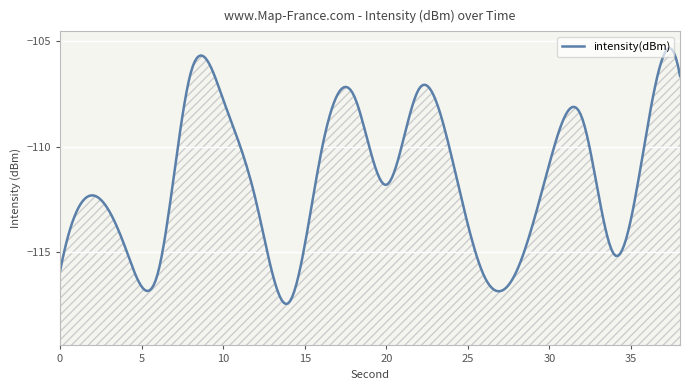

What is the value of the 7th point from the left?

-112.5